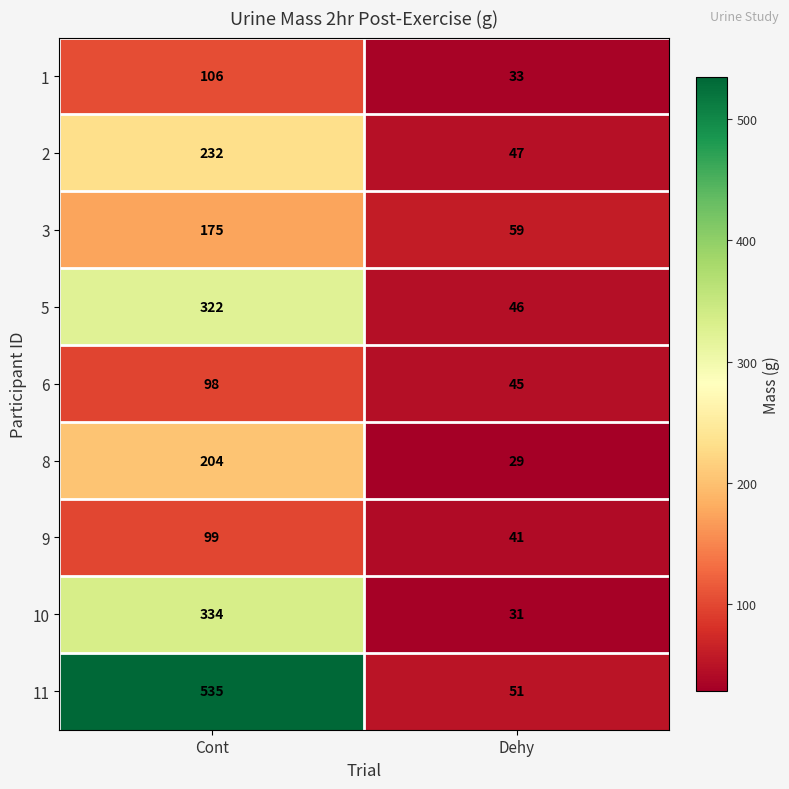

The value of 11 at Dehy is 51. True or false?

True